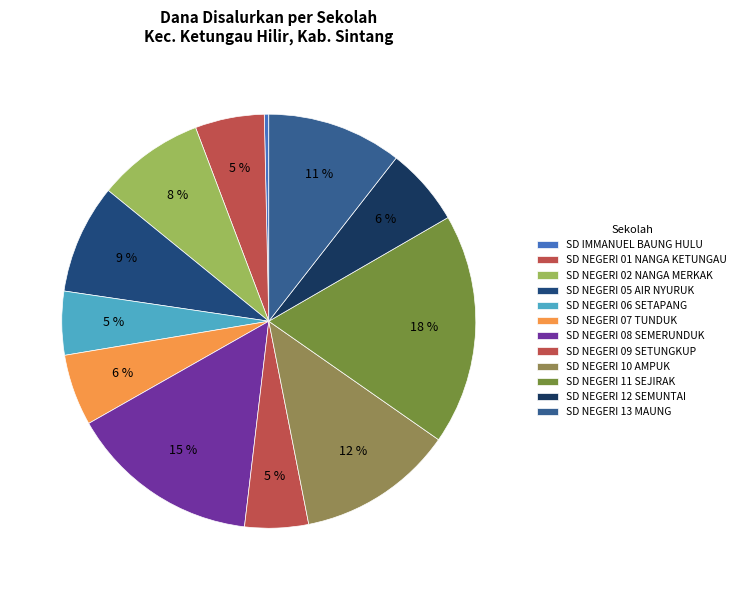

True or false: SD NEGERI 11 SEJIRAK accounts for 32% of the total.

False